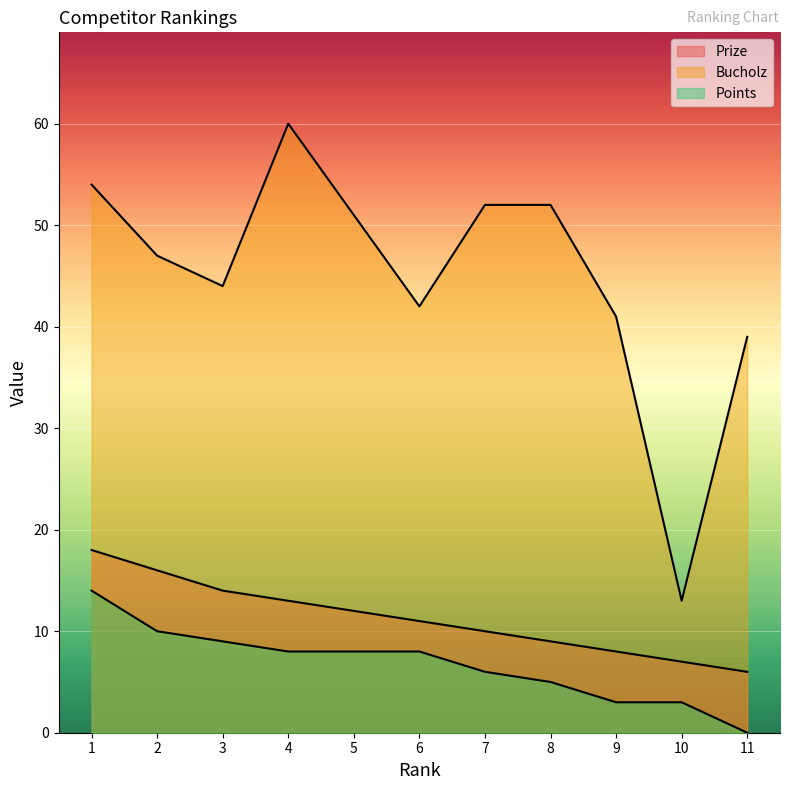

Which label corresponds to the largest value in the chart?

4